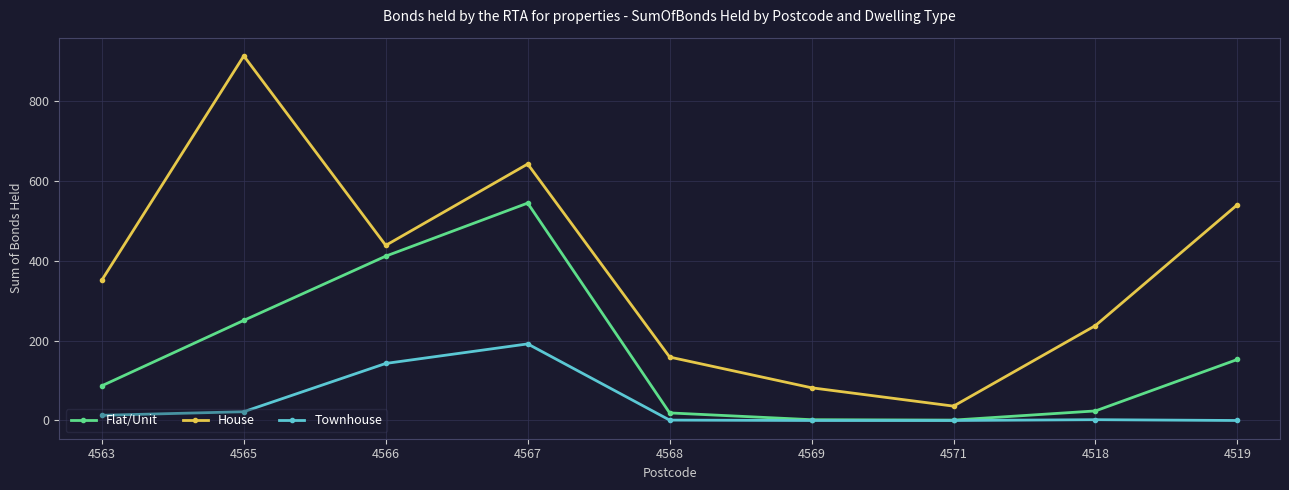

What is the average value of the House series?

378